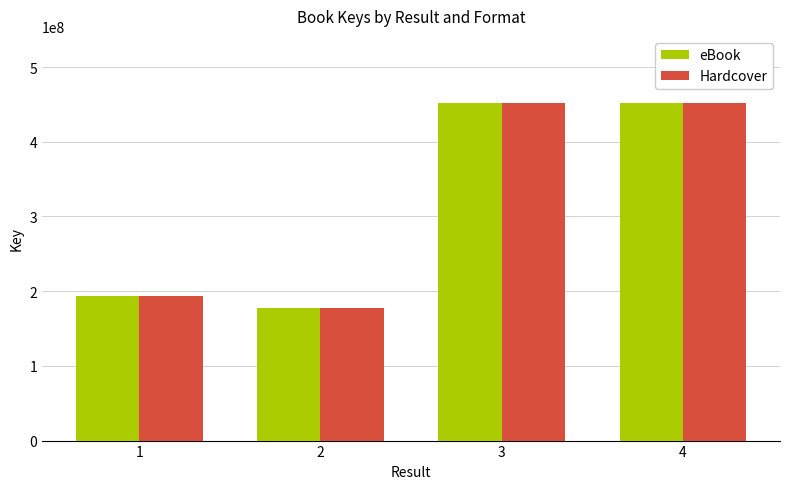

How many data points does each series have?

4